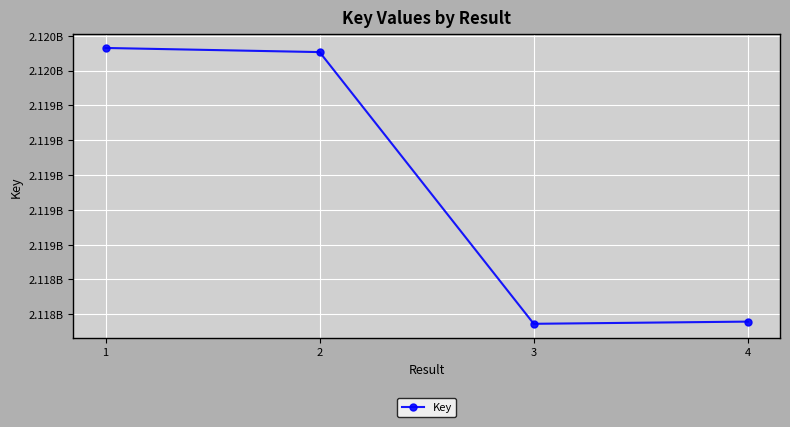

True or false: there are more than 2 points higher than both neighbors.

False